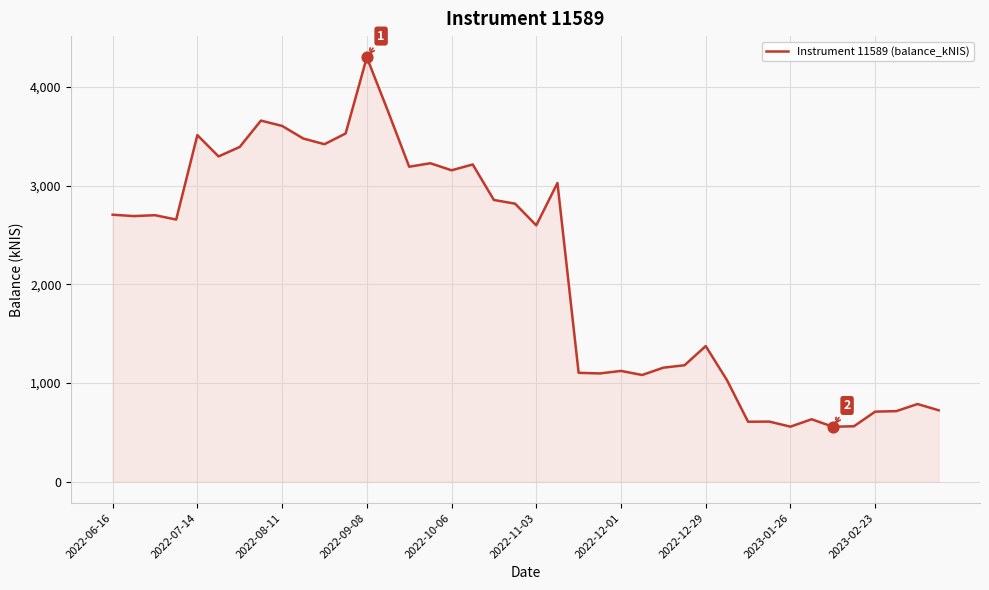

What is the difference between the maximum and minimum values?

3740.6